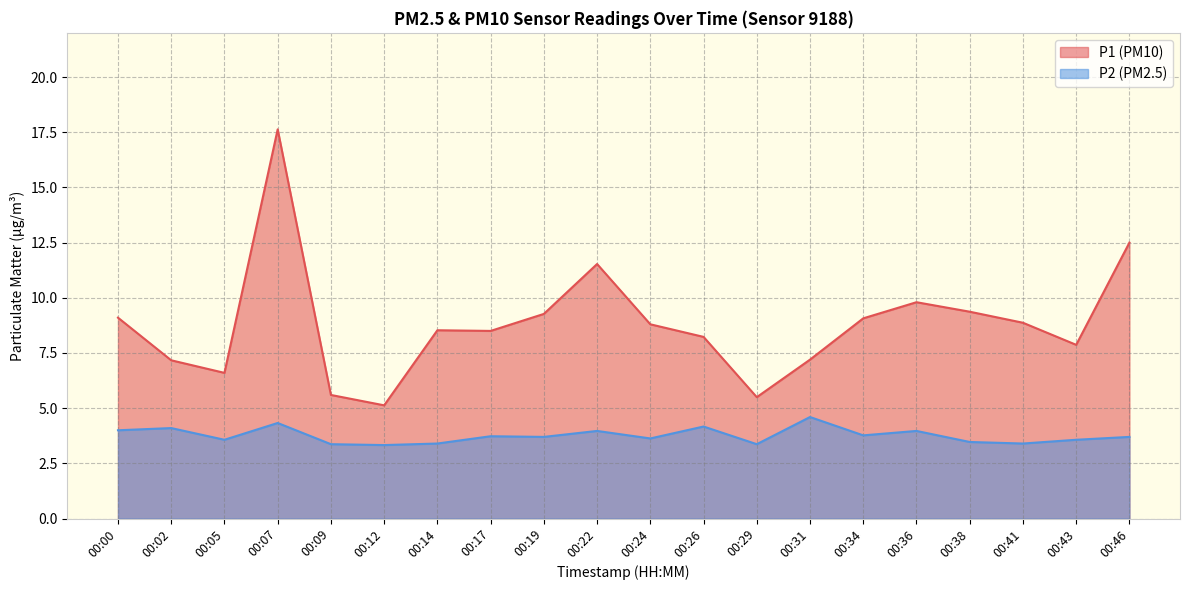

Is the value of P2 at 00:38 greater than the value of P1 at 00:17?

No